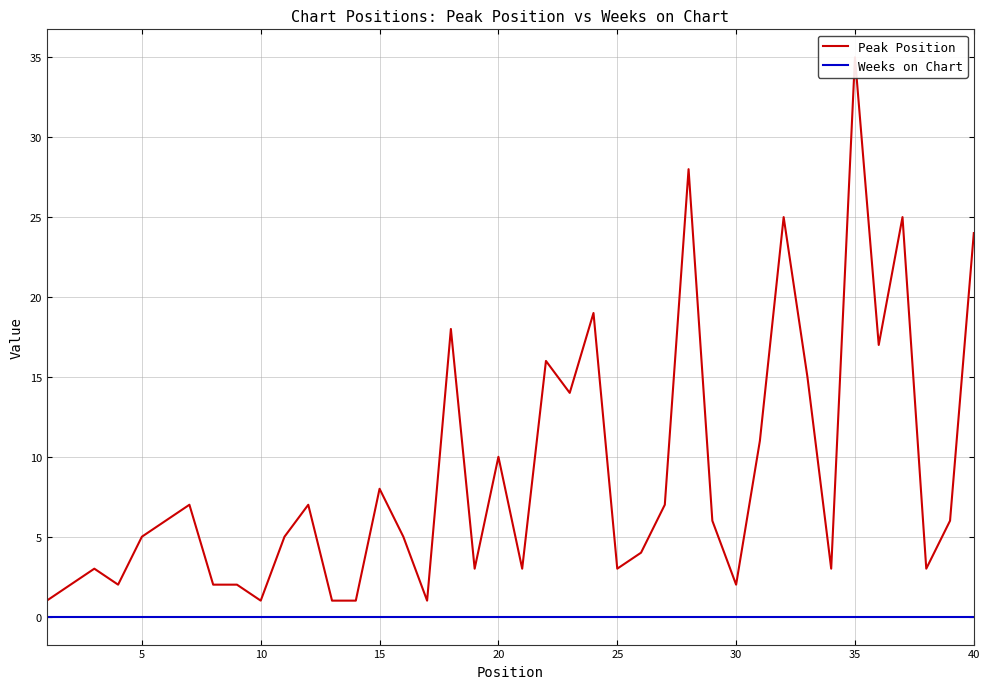

True or false: Peak Position has more than 1 interior local peaks.

True